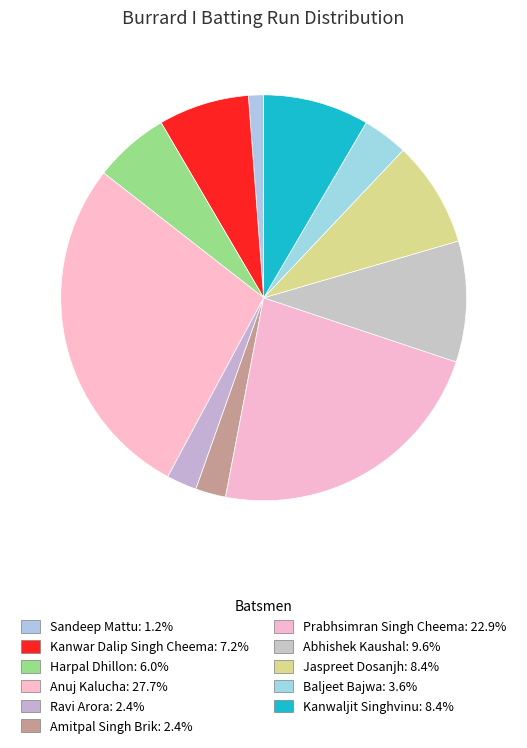

True or false: Jaspreet Dosanjh accounts for 18% of the total.

False